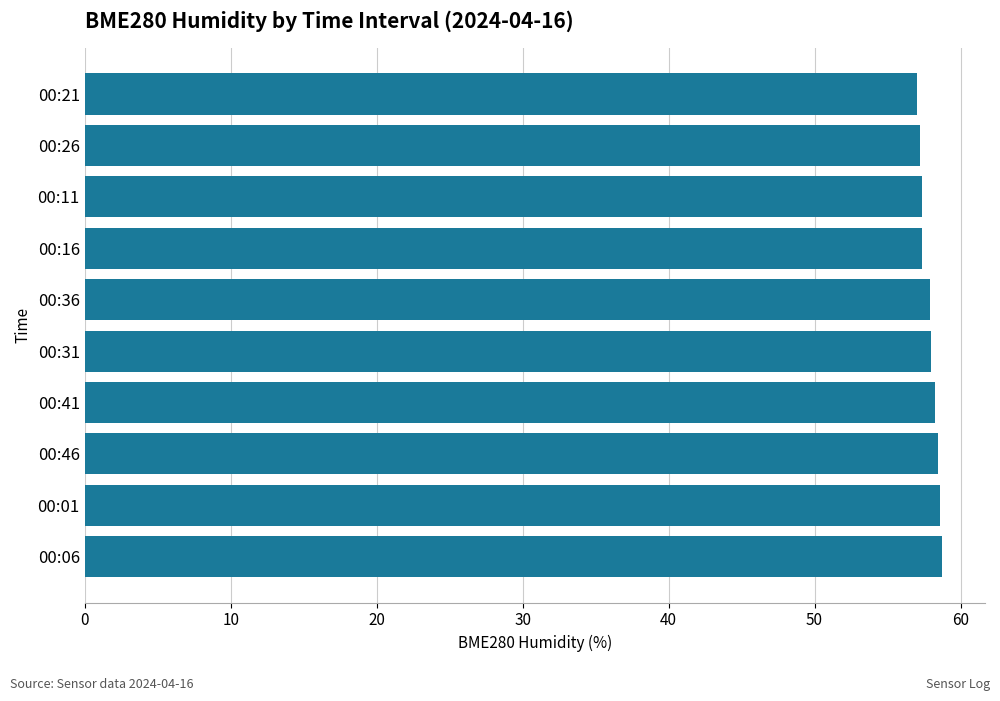

The value at 00:16 is 57.4. True or false?

True